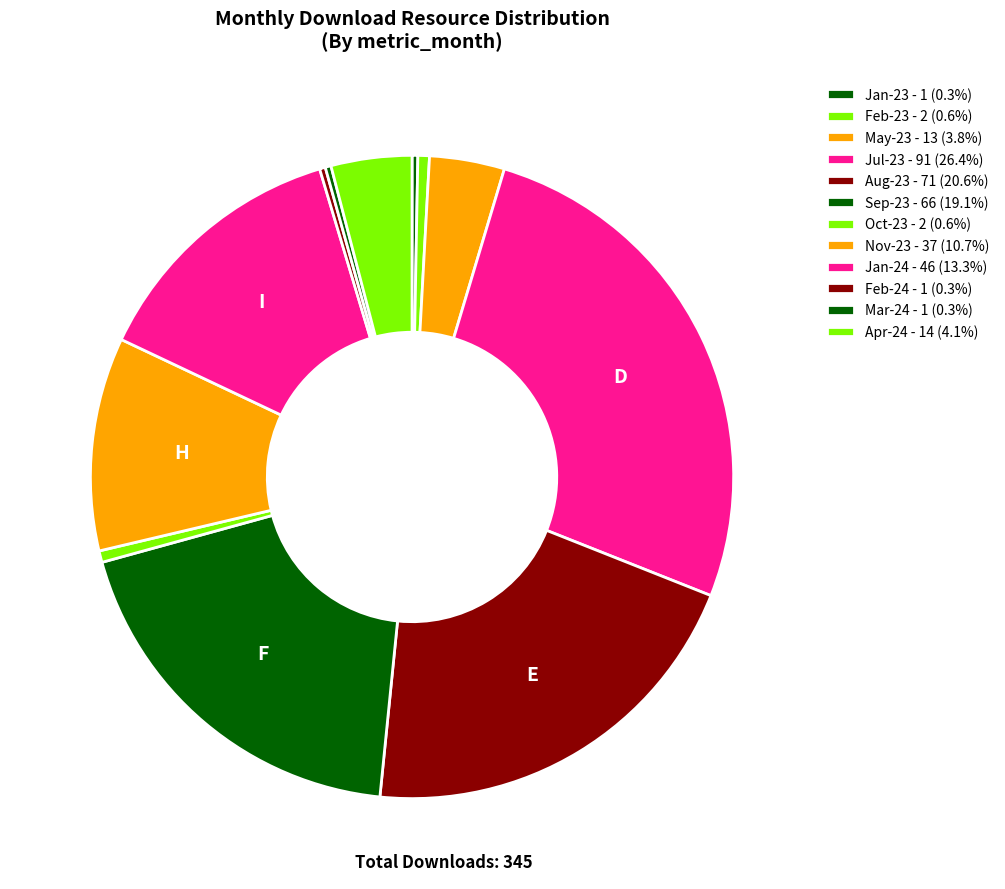

How many segments does this pie chart have?

12